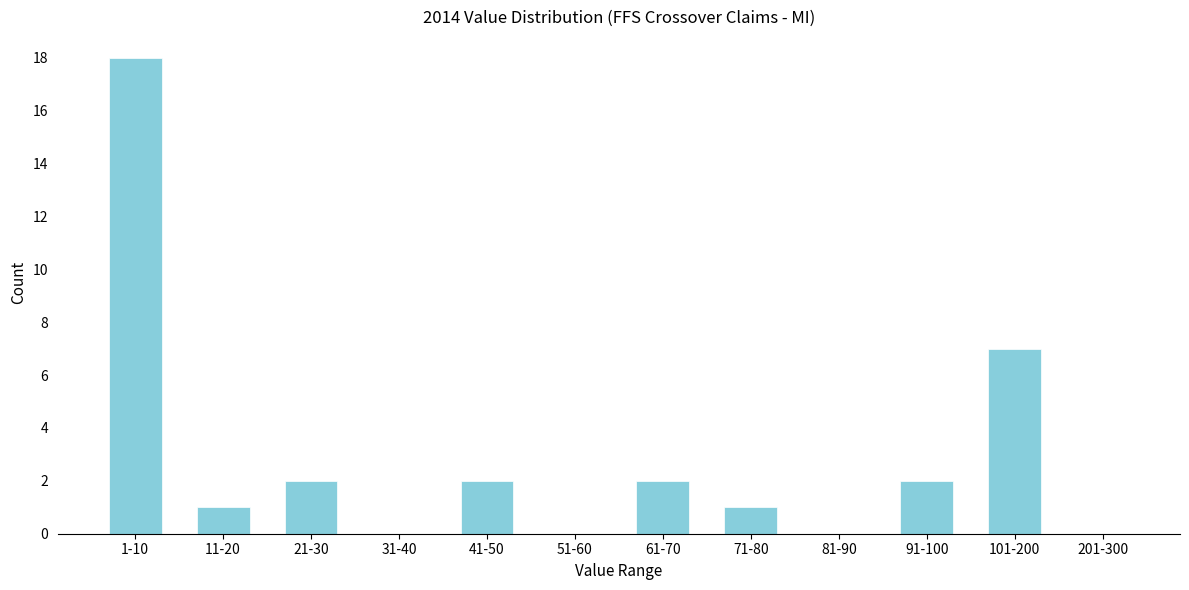

Reading left to right, extract all data points from this chart.

1-10=18	11-20=1	21-30=2	31-40=0	41-50=2	51-60=0	61-70=2	71-80=1	81-90=0	91-100=2	101-200=7	201-300=0